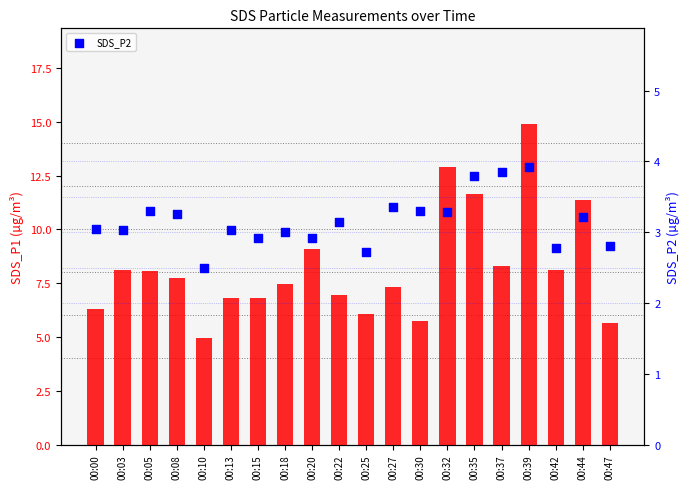

At how many categories does at least one series exceed 14?

1